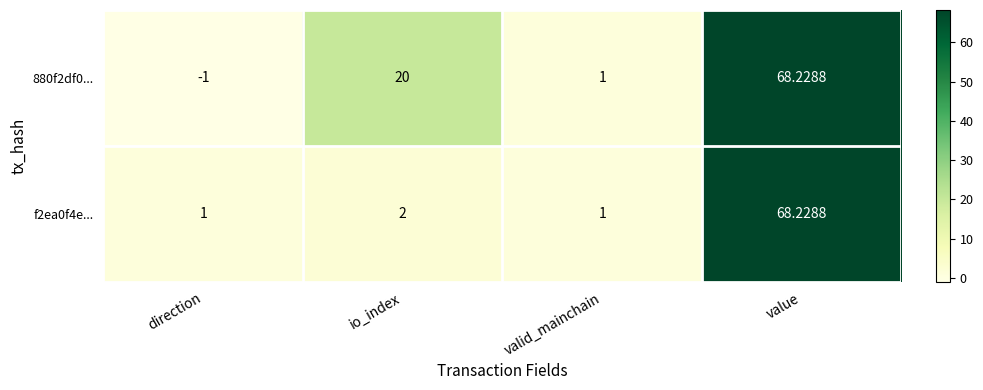

How many values in 880f2df0... are below zero?

1